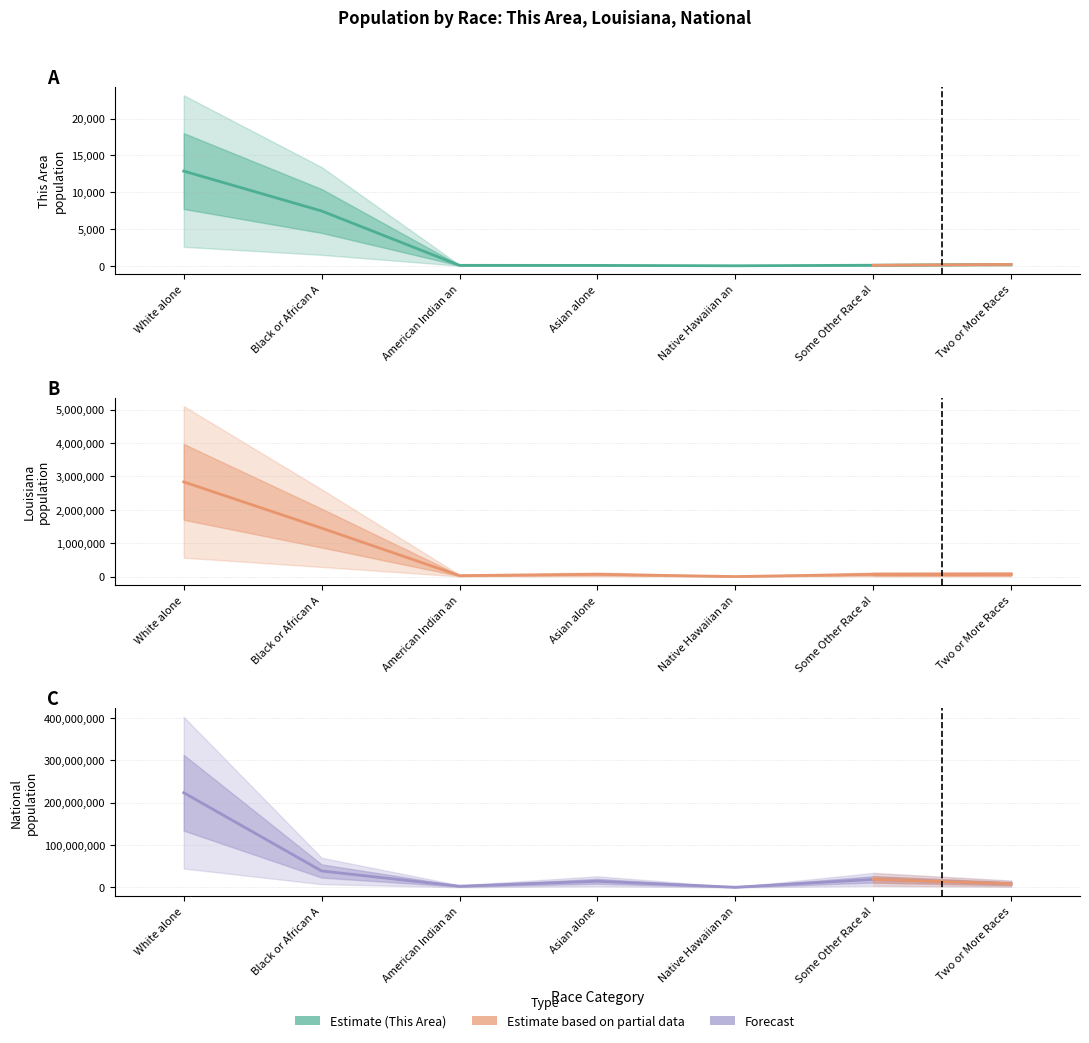

Which series has the widest spread of values?

National